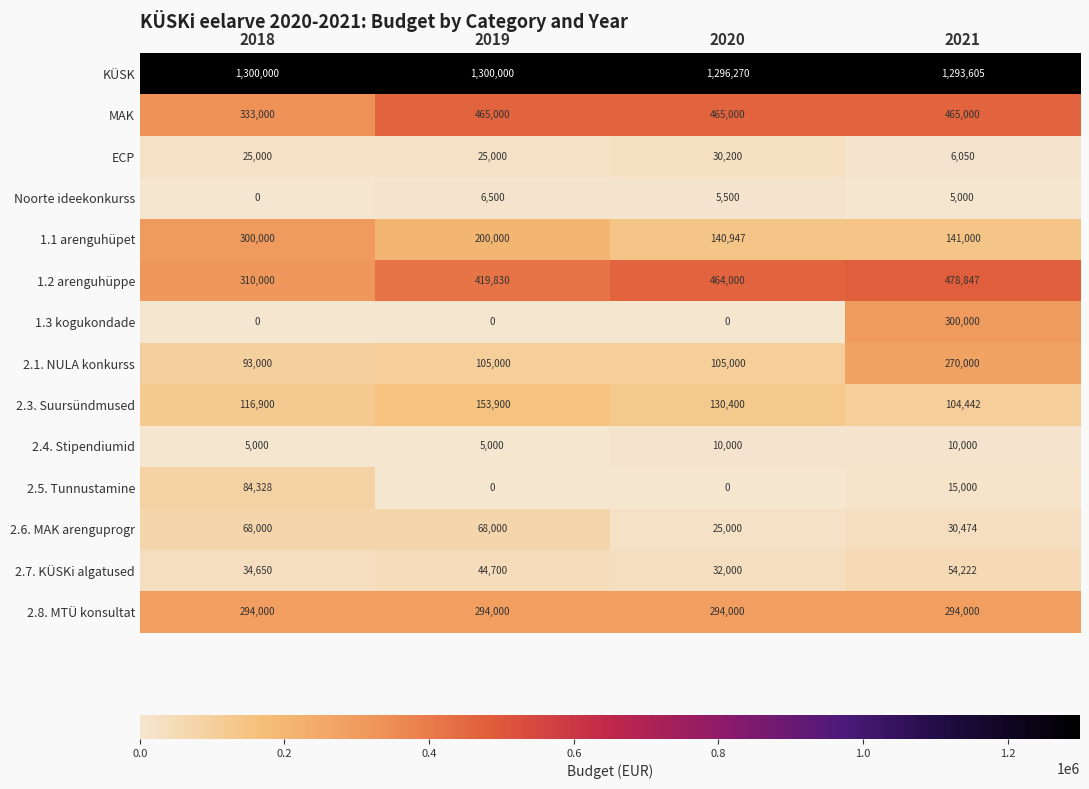

What is the lowest value of the 2.4. Stipendiumid series?

5000